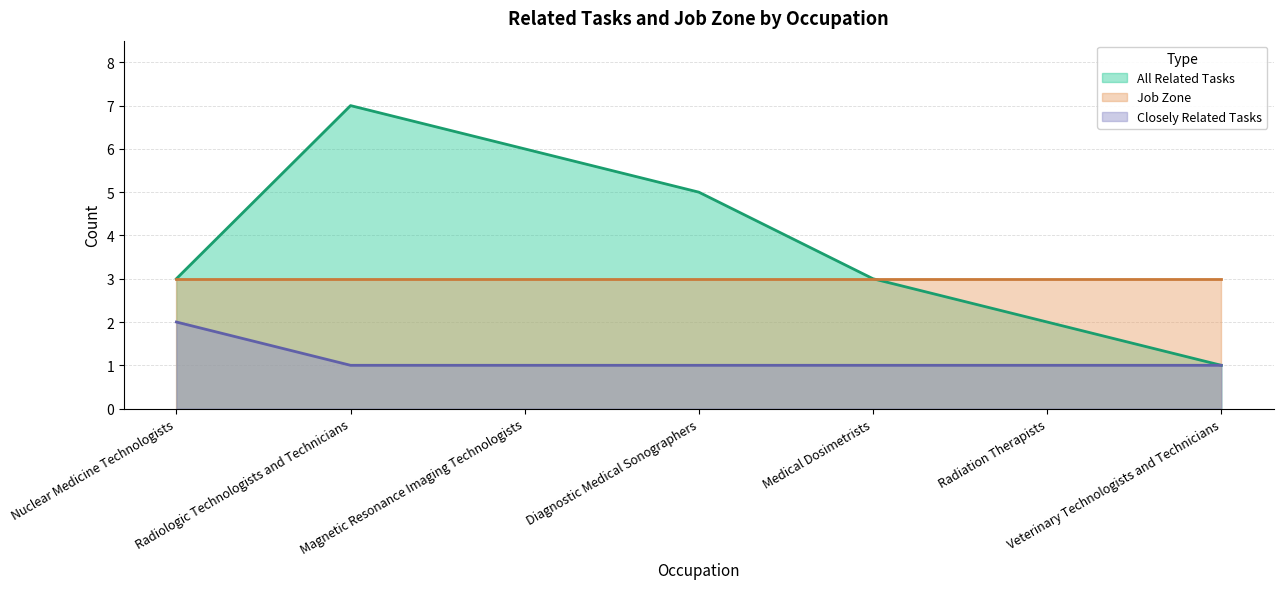

How many lines are shown in the chart?

3